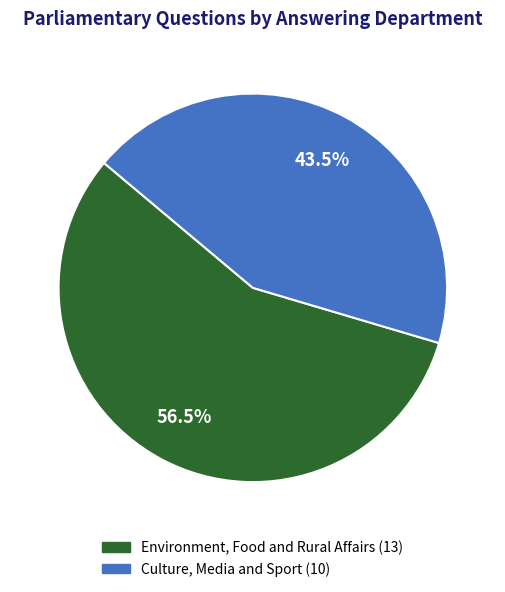

Approximately how many times larger is the value at Environment, Food and Rural Affairs compared to Culture, Media and Sport?

1.3